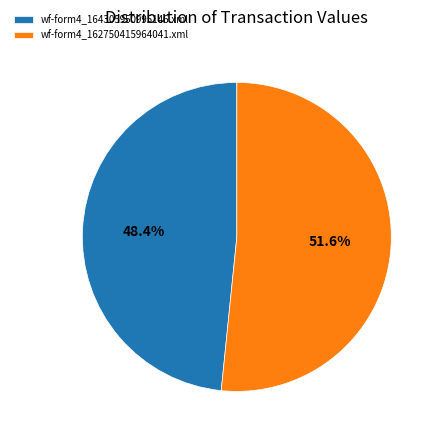

What is the ratio of the value at wf-form4_162750415964041.xml to the value at wf-form4_164305950995146.xml?

1.1